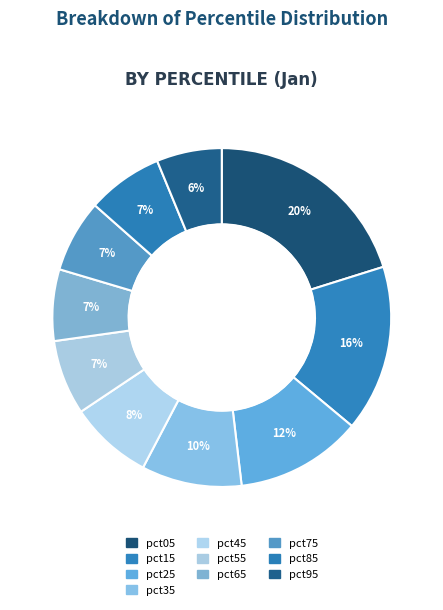

What percentage is the pct45 slice, to the nearest percent?

8%